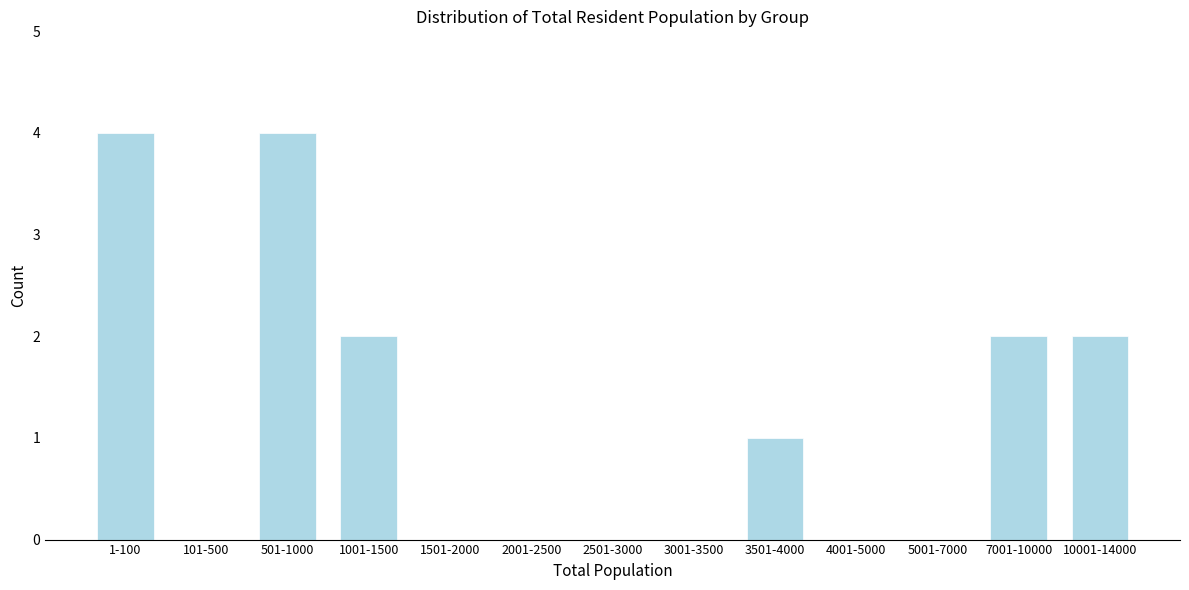

Reading left to right, extract all data points from this chart.

1-100=4	101-500=0	501-1000=4	1001-1500=2	1501-2000=0	2001-2500=0	2501-3000=0	3001-3500=0	3501-4000=1	4001-5000=0	5001-7000=0	7001-10000=2	10001-14000=2